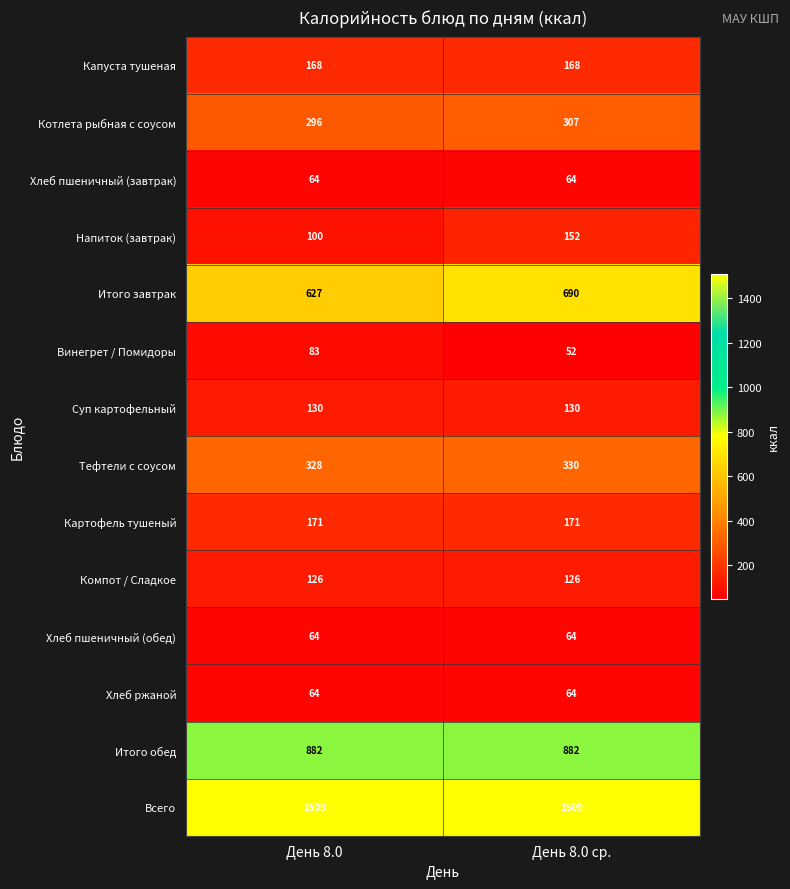

Is it true that Хлеб пшеничный (завтрак) equals 98 at День 8.0?

False